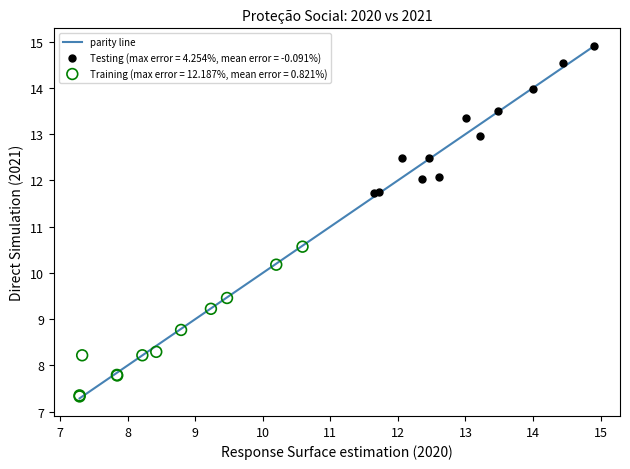

Which series contains the lowest Y value?

Training (max error = 12.187%, mean error = 0.821%)